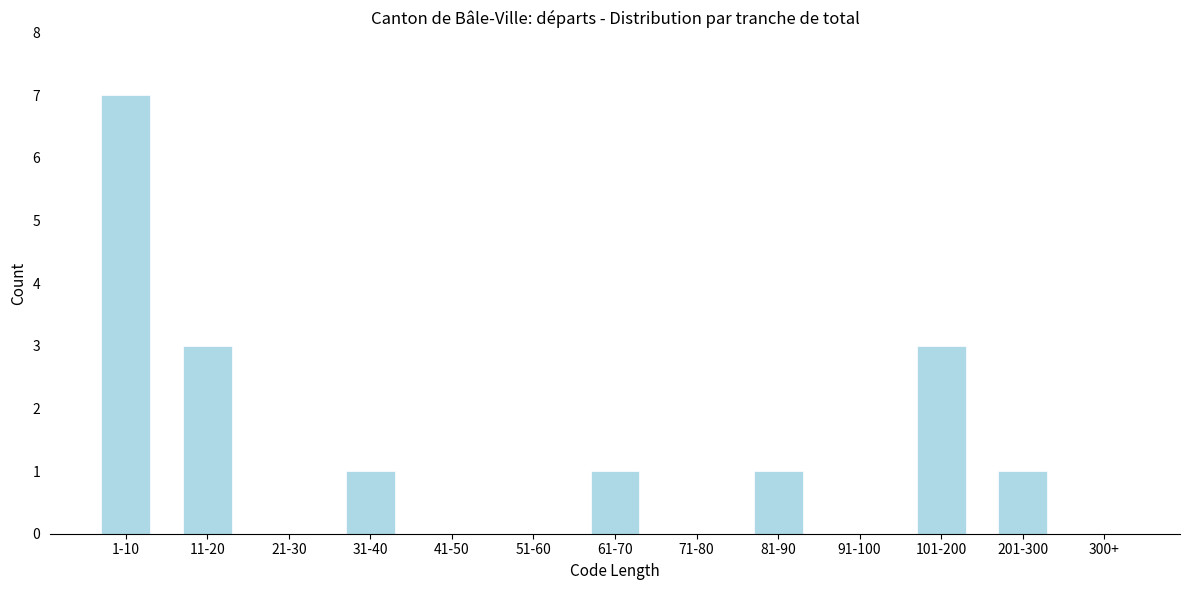

Reading left to right, extract all data points from this chart.

1-10=7	11-20=3	21-30=0	31-40=1	41-50=0	51-60=0	61-70=1	71-80=0	81-90=1	91-100=0	101-200=3	201-300=1	300+=0